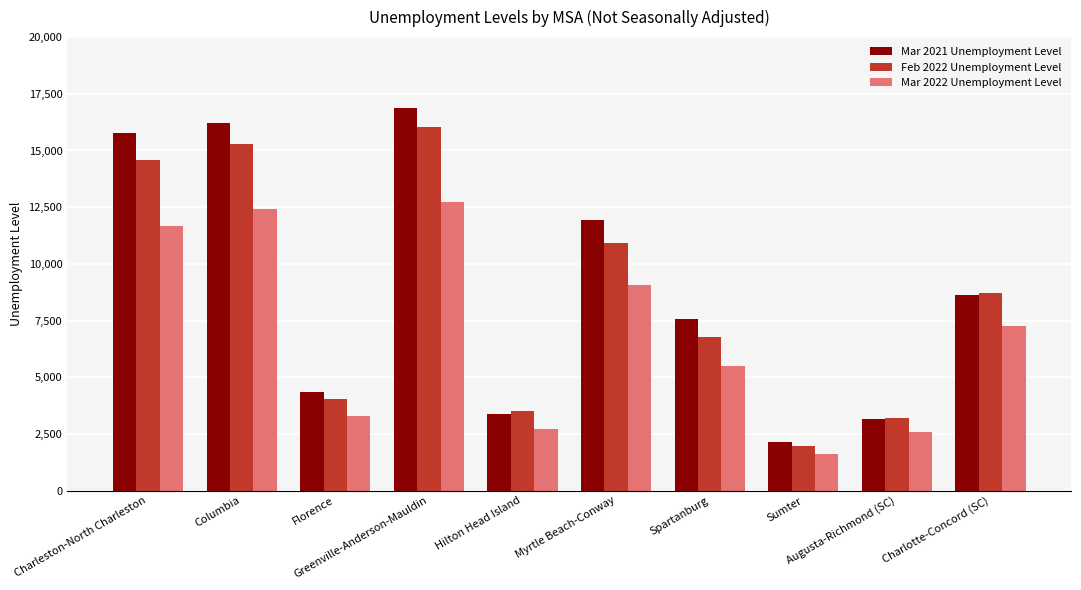

What is the difference between the maximum and second lowest values in the Mar 2021 Unemployment Level series?

13708